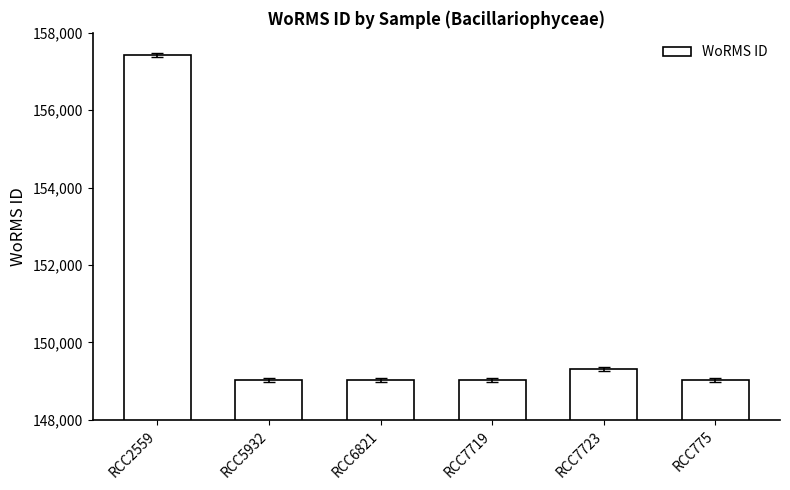

What is the difference between the maximum and minimum values?

8416